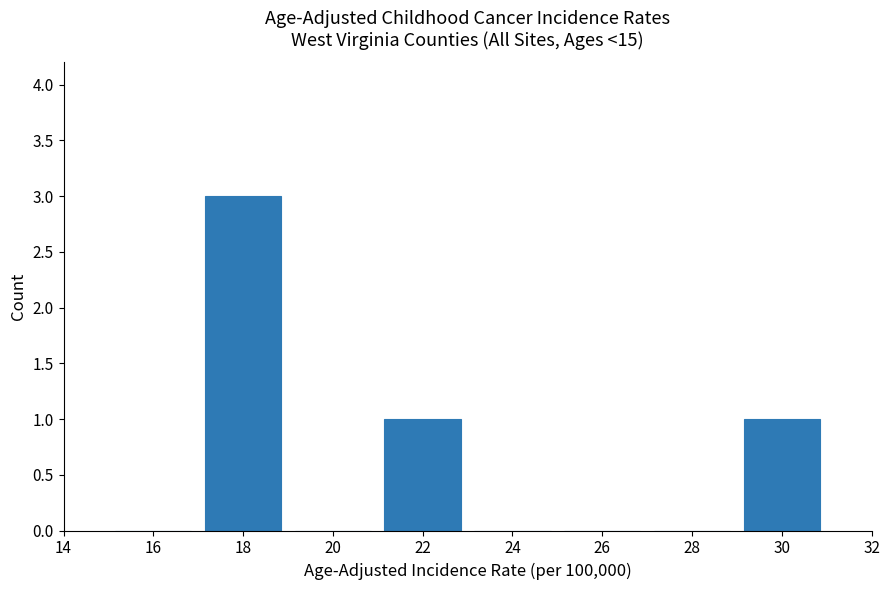

Reading left to right, transcribe this chart: for each bar, give the range it covers on the x-axis and its height. The values are not printed on the chart, so give them approximately, as read against the axis.

15 to 17: 0
17 to 19: 3
19 to 21: 0
21 to 23: 1
23 to 25: 0
25 to 27: 0
27 to 29: 0
29 to 31: 1